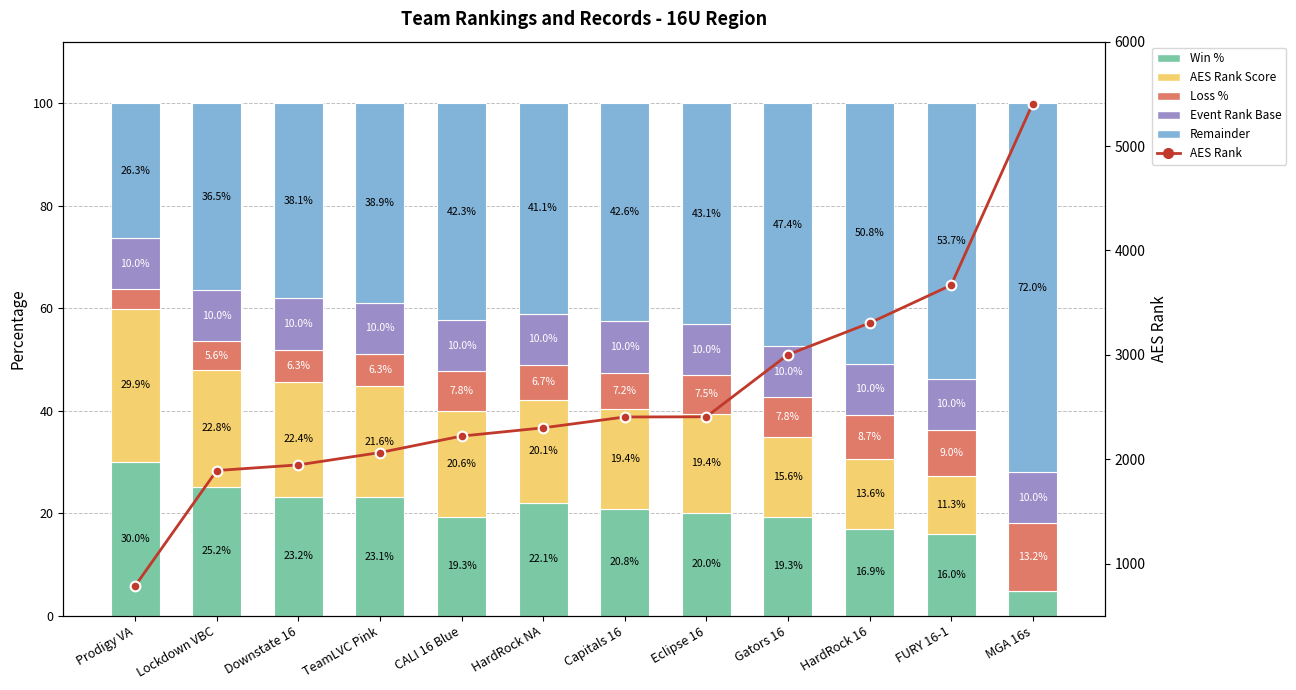

What is the lowest value of the AES Rank series?

785.0